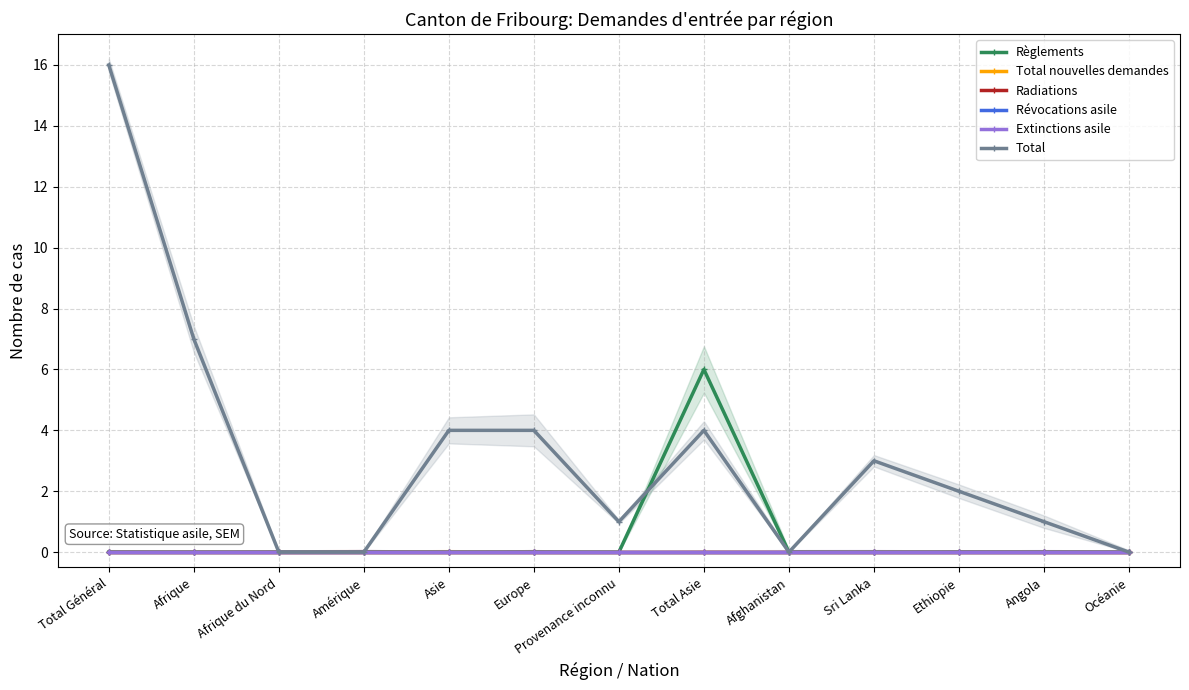

What position from the left is Afrique du Nord?

3